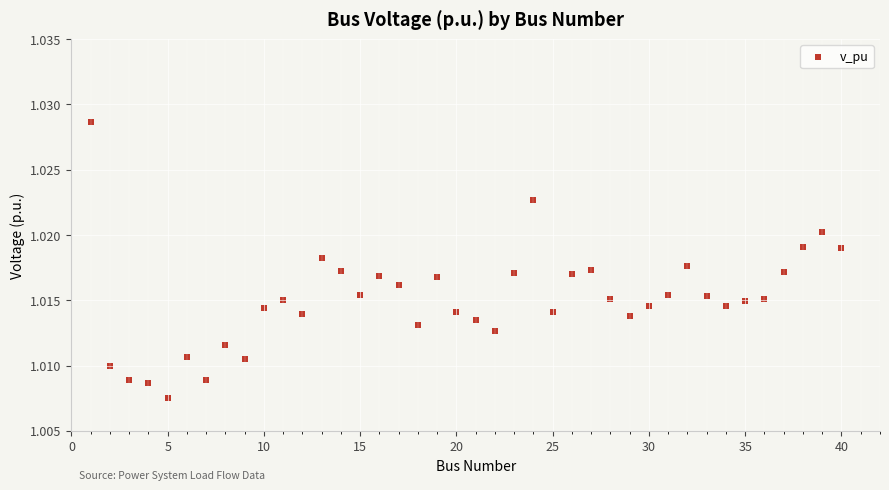

What is the range of X values (max minus min)?

39.0